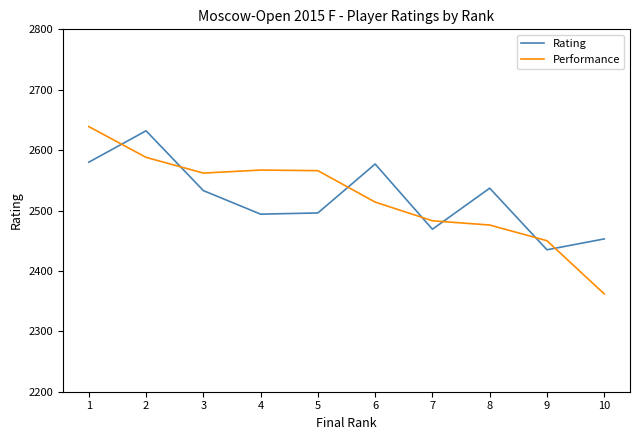

After their last crossing, which series has the higher values: Performance or Rating?

Rating